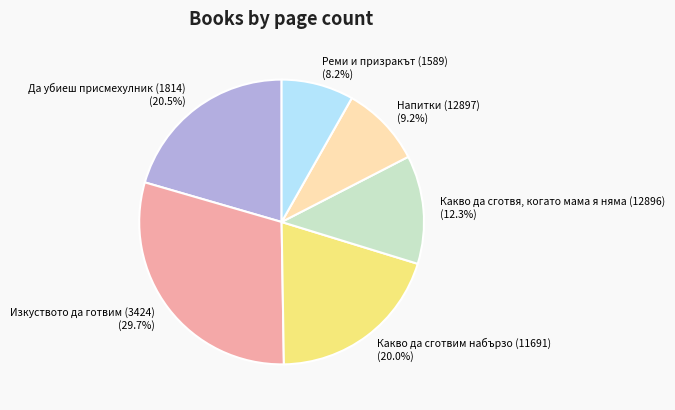

Count the number of slices in the pie.

6